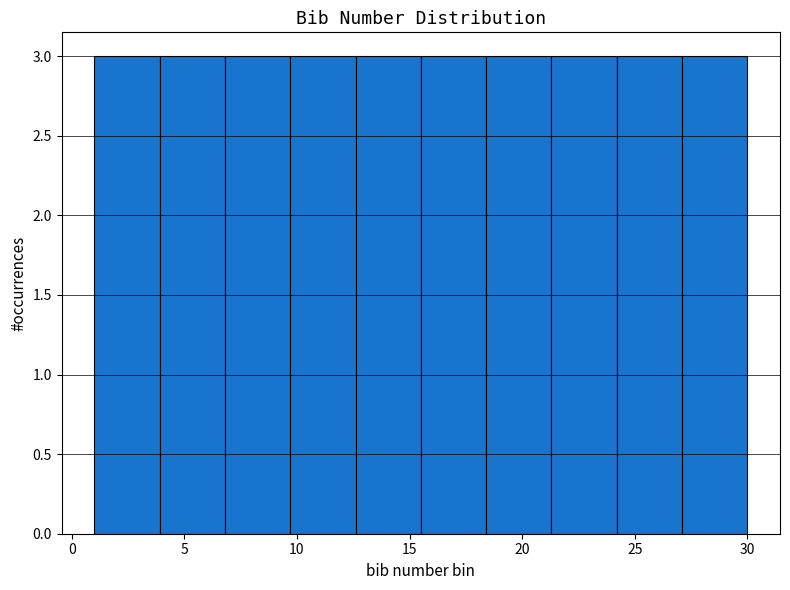

Reading left to right, transcribe this chart: for each bar, give the range it covers on the x-axis and its height. Neither the bar edges nor the heights are printed on the chart, so give them approximately, as read against the axes.

1.0 to 3.9: 3
3.9 to 6.8: 3
6.8 to 9.7: 3
9.7 to 12.6: 3
12.6 to 15.5: 3
15.5 to 18.4: 3
18.4 to 21.3: 3
21.3 to 24.2: 3
24.2 to 27.1: 3
27.1 to 30.0: 3